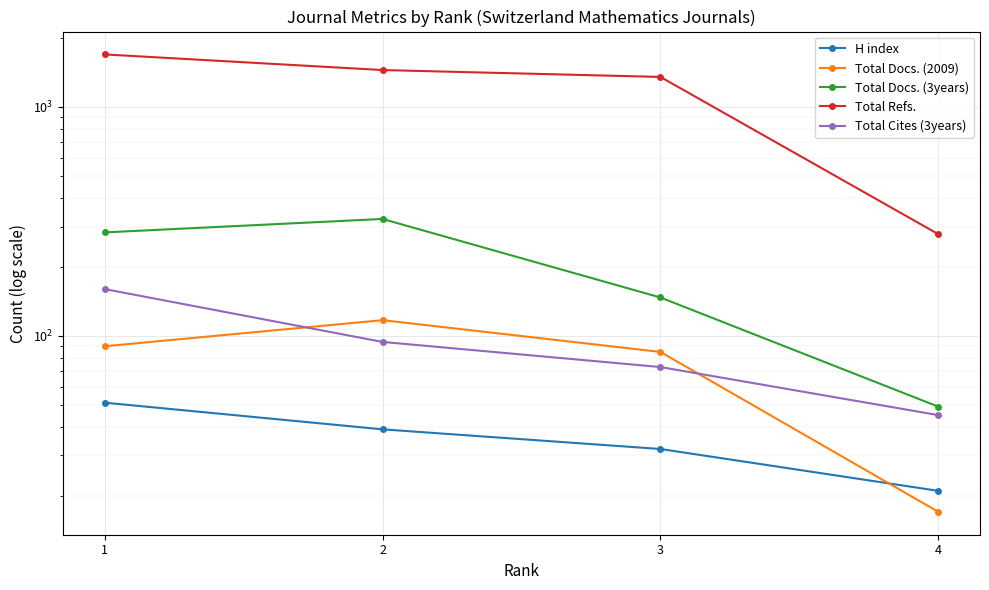

How many Total Docs. (3years) values are between 147 and 324?

3